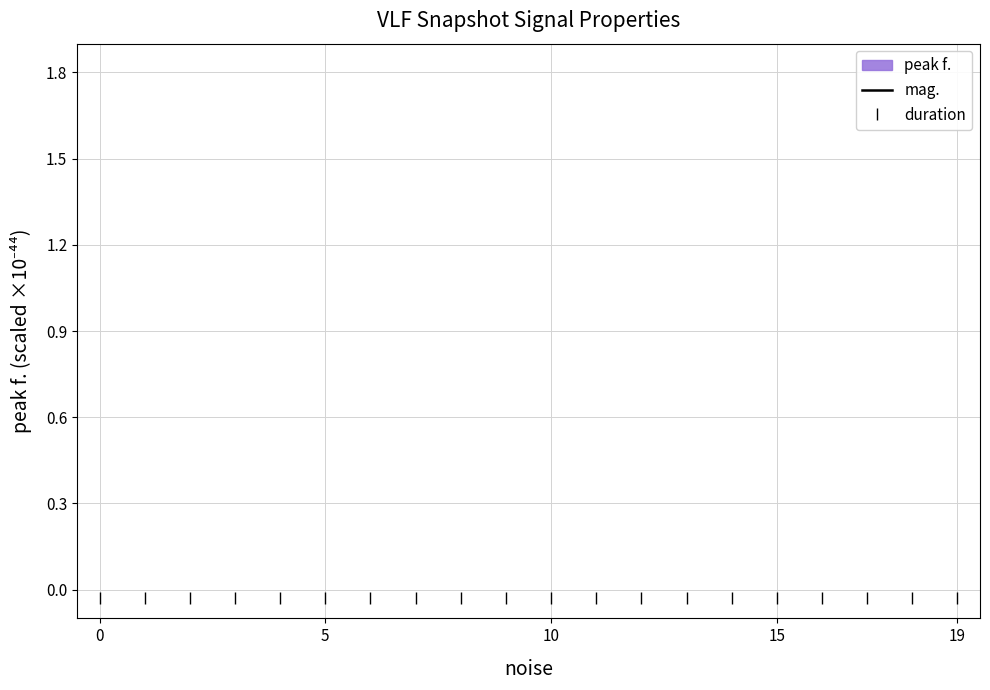

True or false: mag. has a value of 9.0 at 0.

True